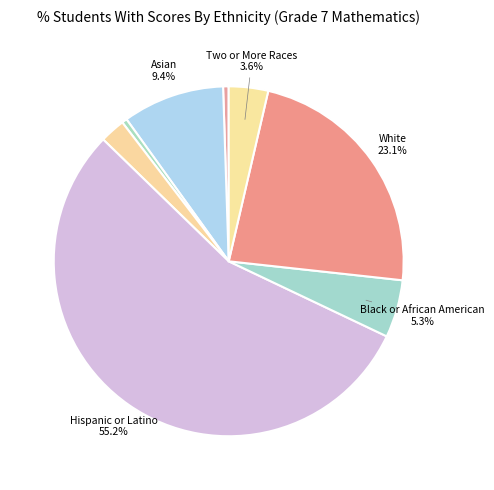

Count the number of slices in the pie.

8